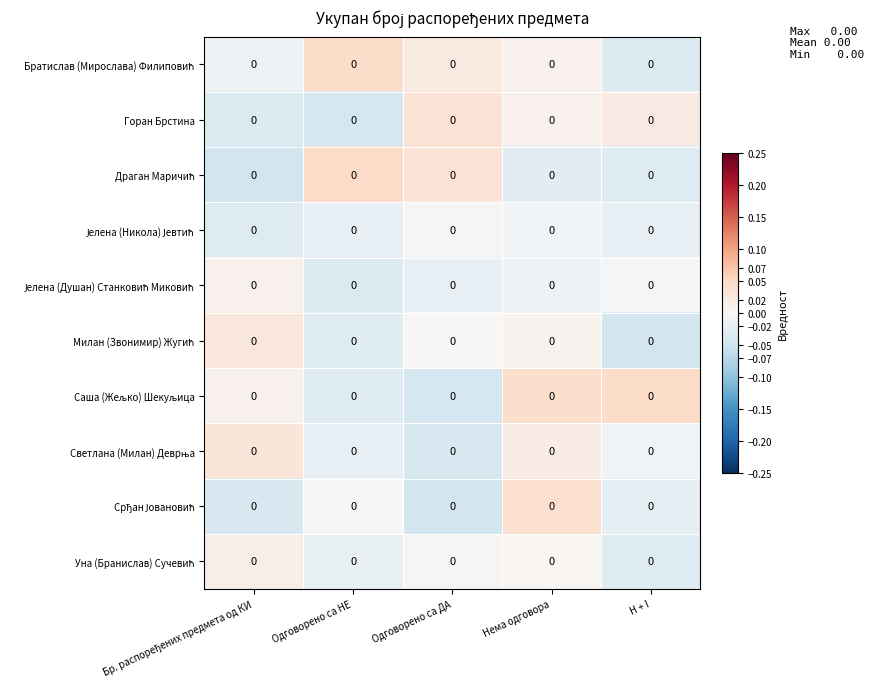

Where is Милан (Звонимир) Жугић nearest to the value 0?

Одговорено са ДА